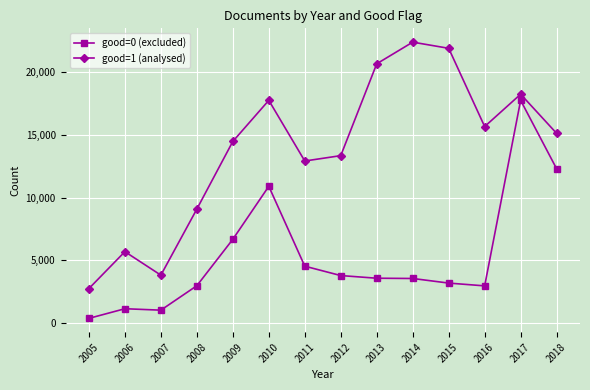

Which series has the largest range (max minus min)?

good=1 (analysed)